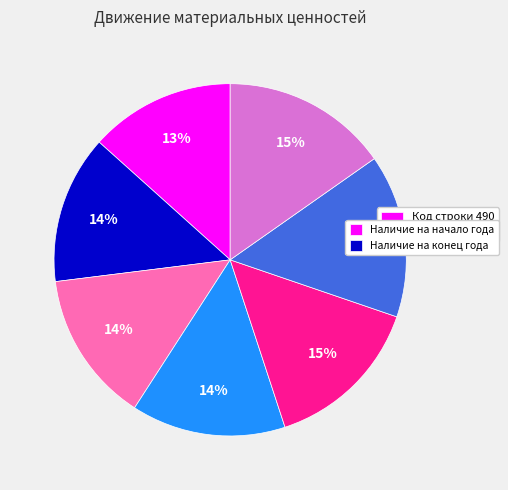

To the nearest percent, what is the difference between the largest and smallest slice percentages?

2%